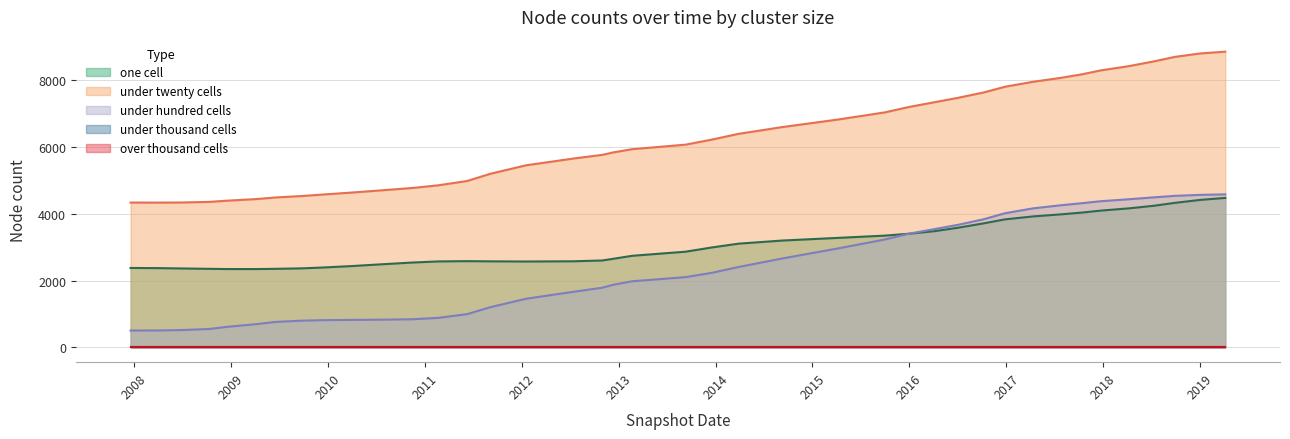

What is the value of the under_hundred_cells point at the 15th from the left?

1204.3